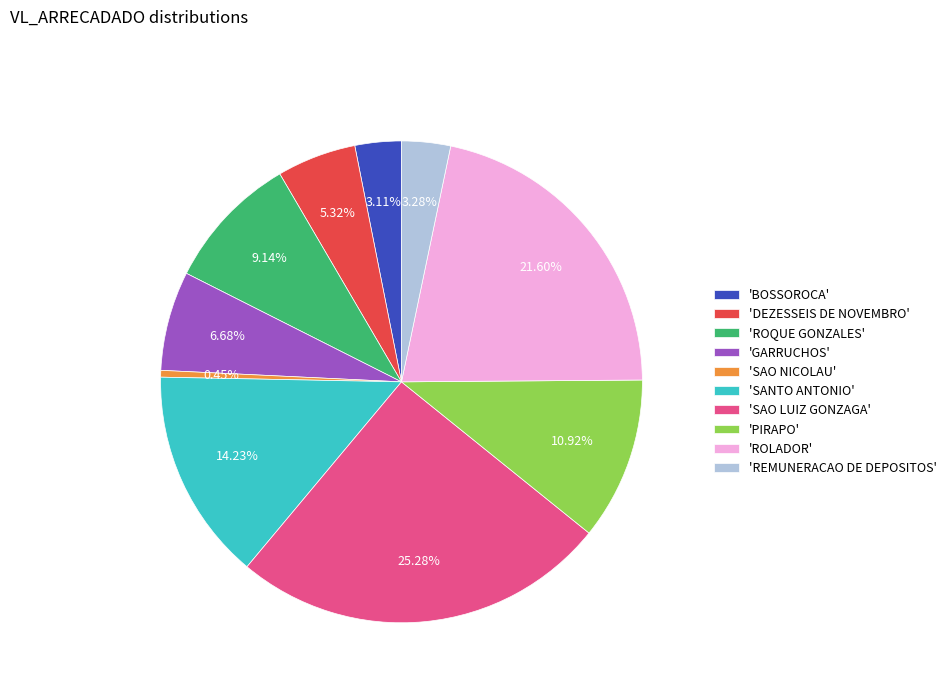

Does any single category account for the majority?

No